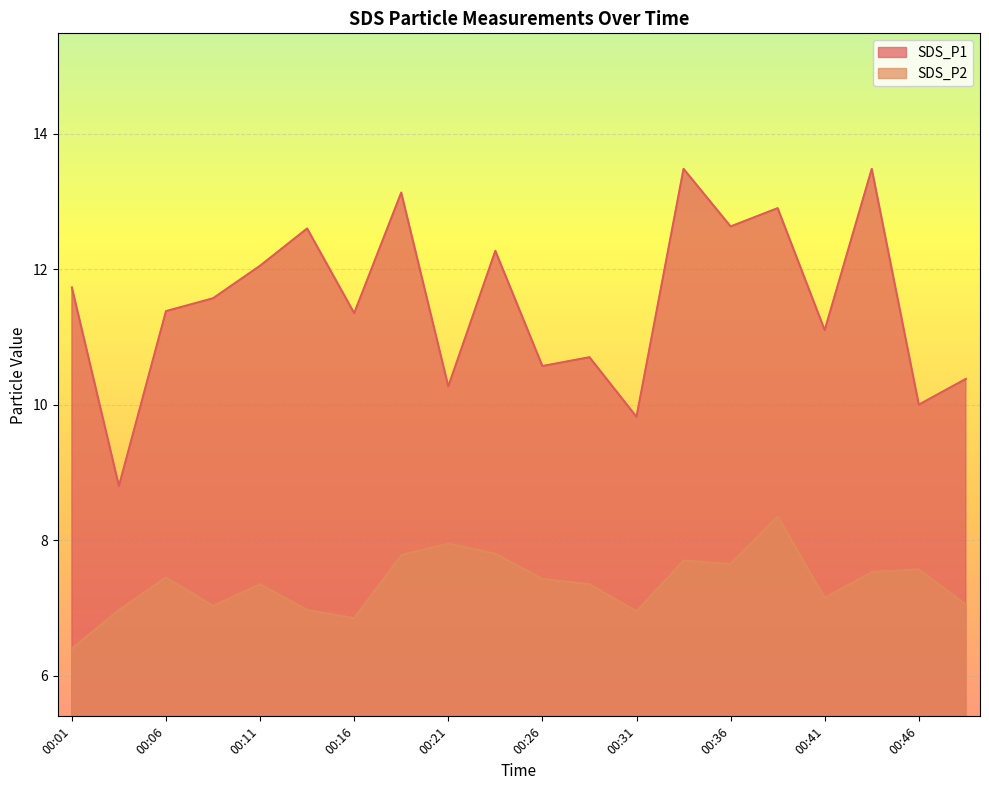

True or false: SDS_P1 and SDS_P2 intersect in this chart.

False